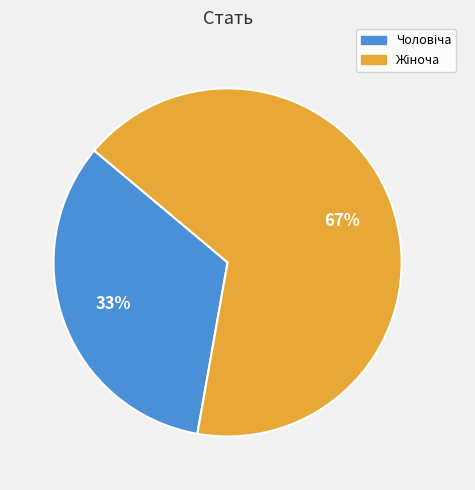

Is there a majority slice in this chart?

Yes